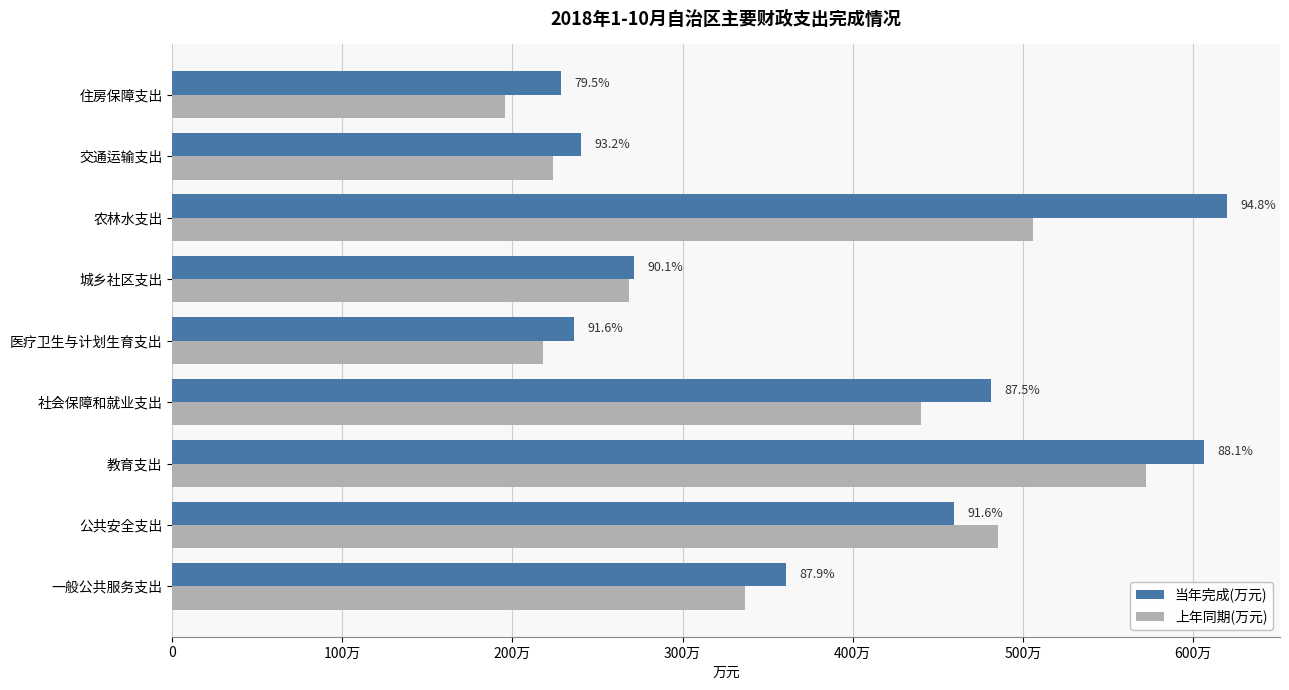

What is the difference between the maximum and minimum values in the 上年同期(万元) series?

3766852